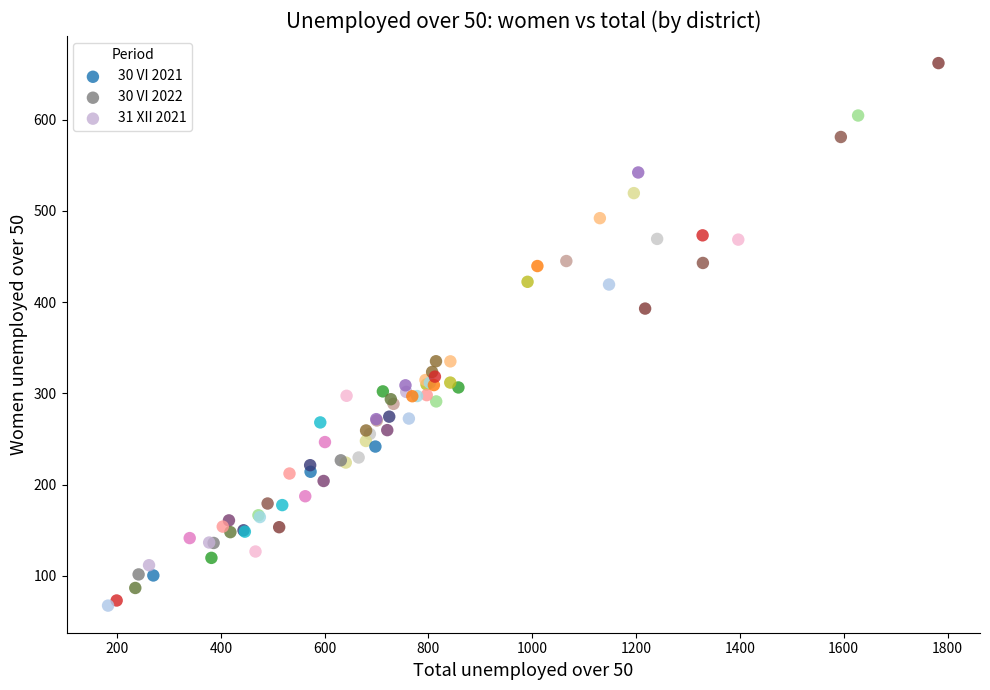

What are all the series names shown in the legend?

30 VI 2021, 30 VI 2022, 31 XII 2021